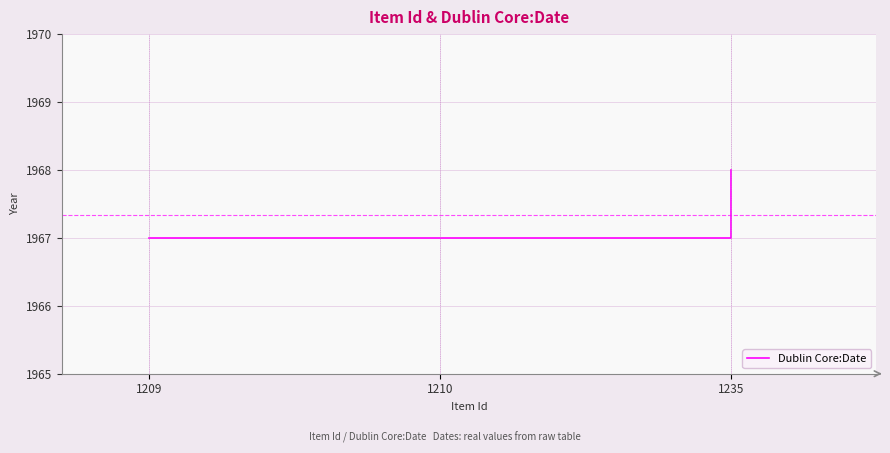

Which label corresponds to the largest value in the chart?

1235